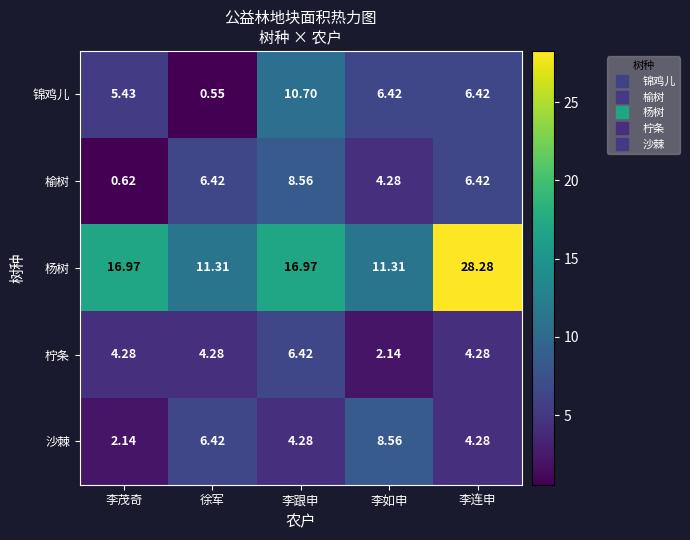

What is the difference between the highest and lowest values at 李跟申?

12.7